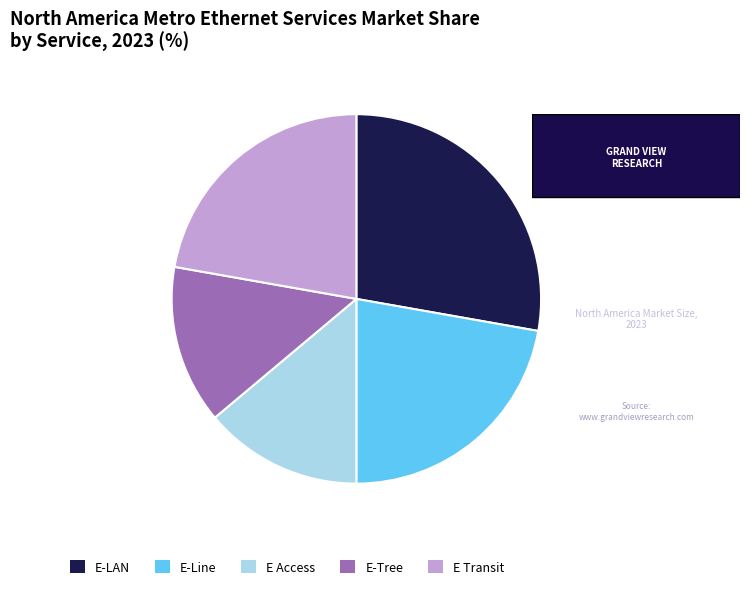

Do E-LAN and E Access together represent more than half of the pie?

No